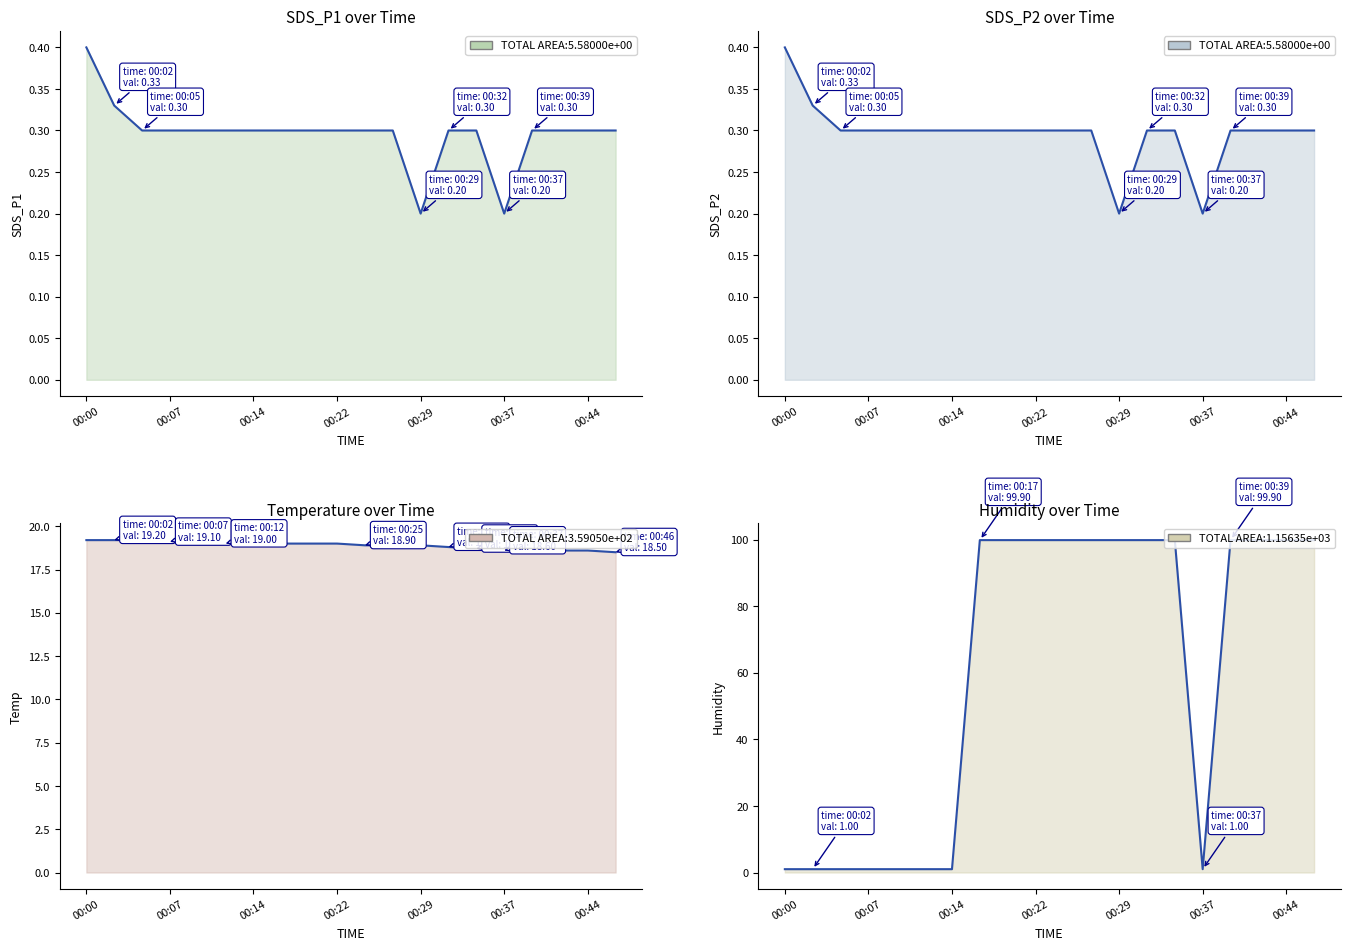

Where does the Temp series first go above 19?

00:00